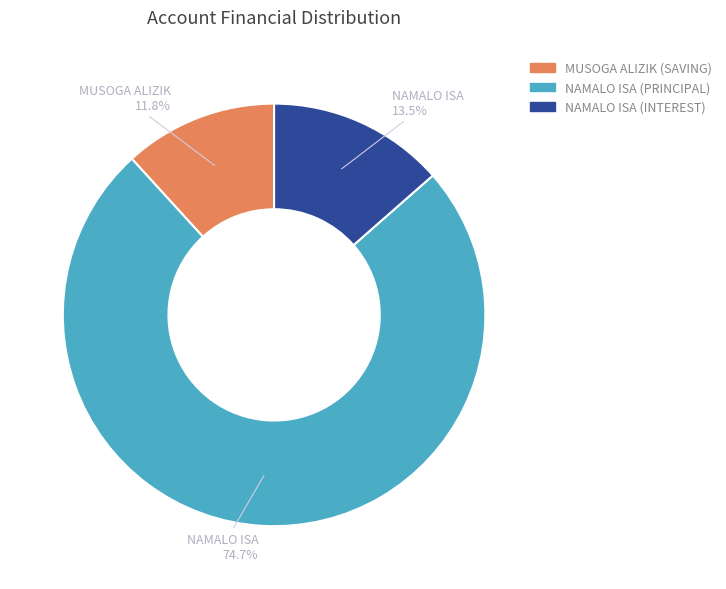

What percentage do NAMALO ISA (INTEREST) and NAMALO ISA (PRINCIPAL) together represent?

88.2%